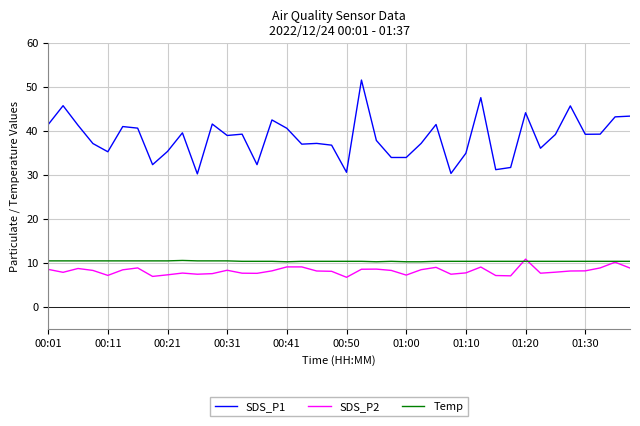

What is the minimum value shown in the chart?

6.7